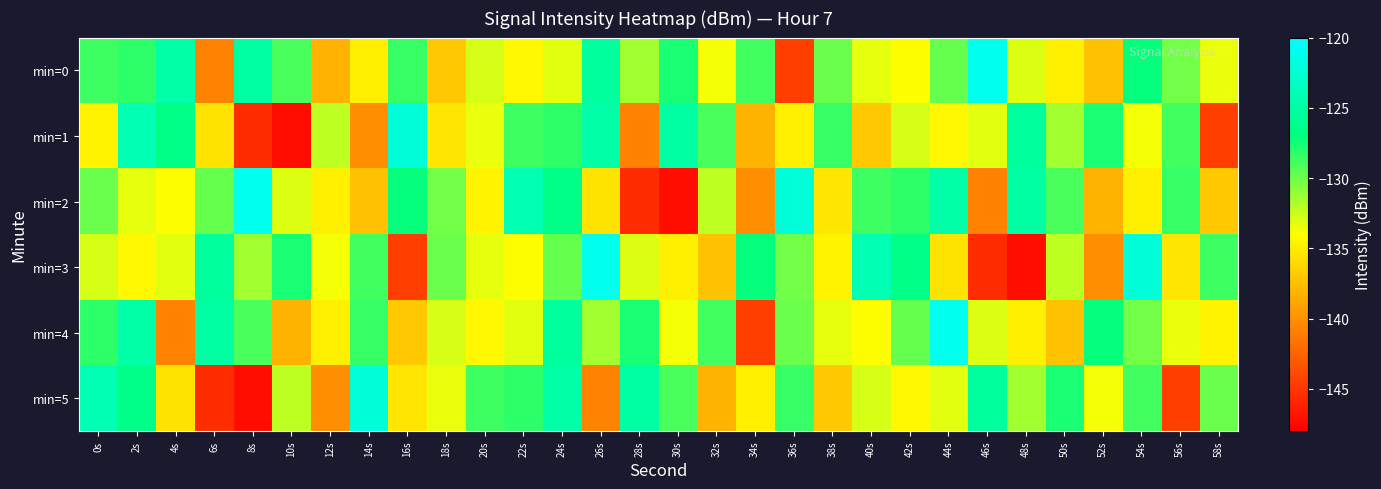

What is the minimum value shown in the chart?

-147.2